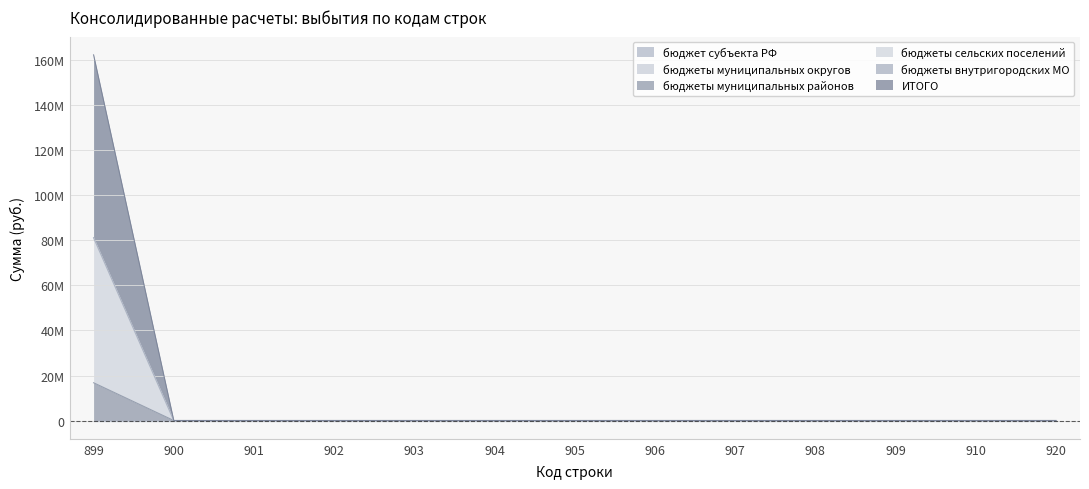

Which series changed the most between 905 and 908?

бюджеты муниципальных районов